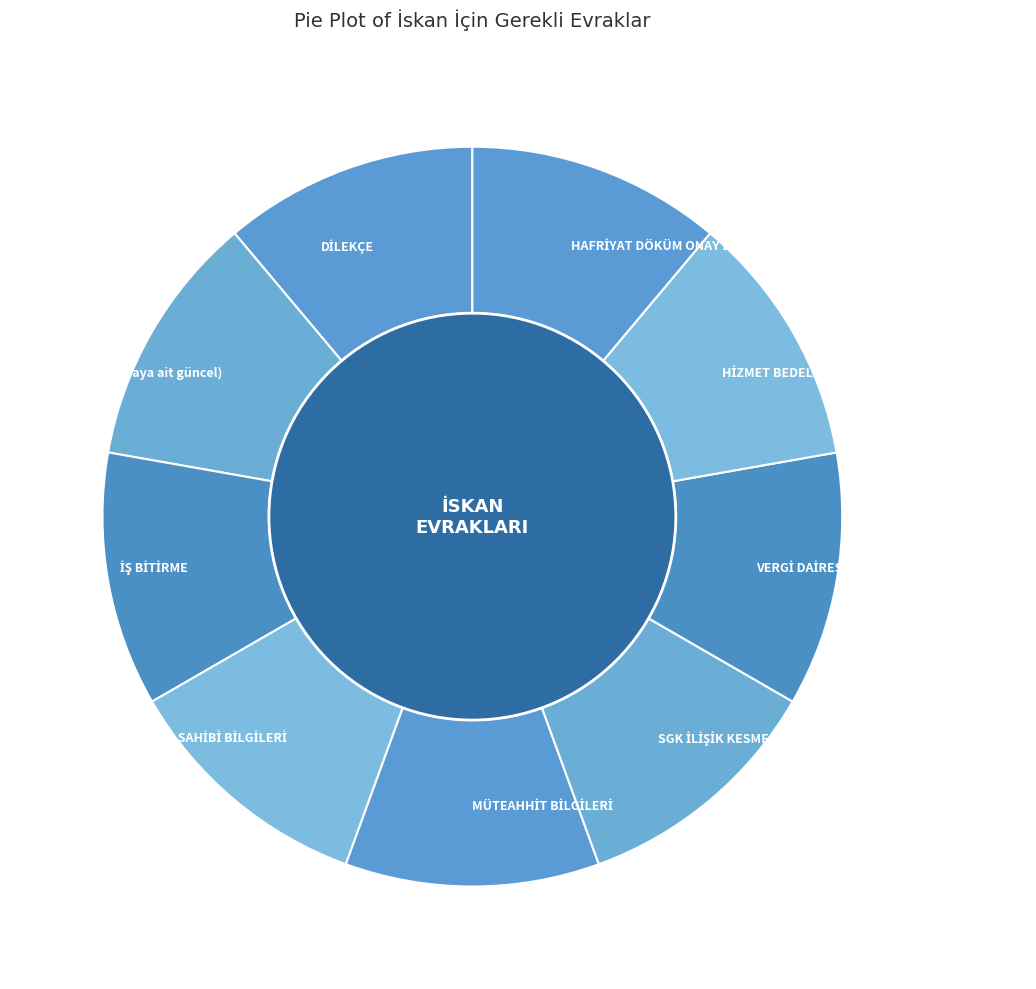

Is the sum of SGK İLİŞİK KESME BELGESİ and TAPU (son 1 aya ait güncel) greater than half?

No